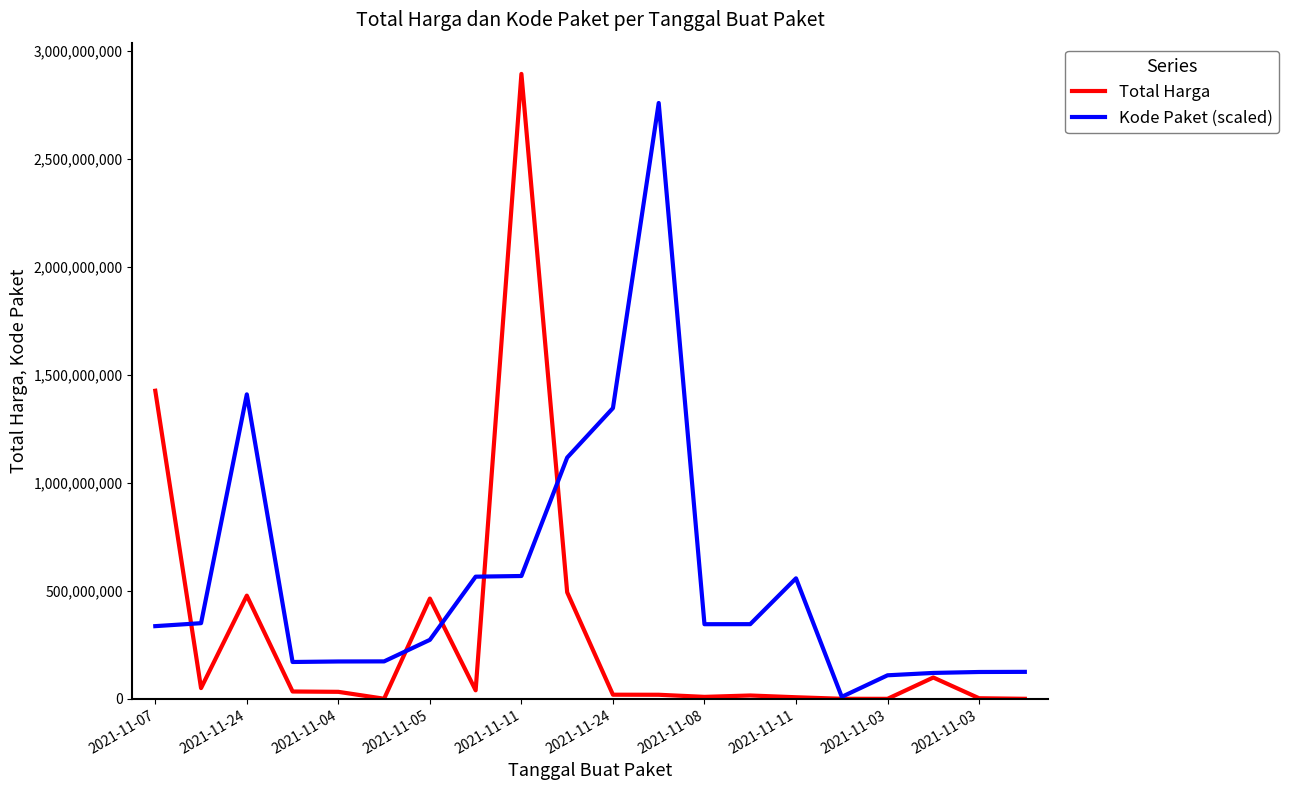

Which series has the largest range (max minus min)?

Total Harga